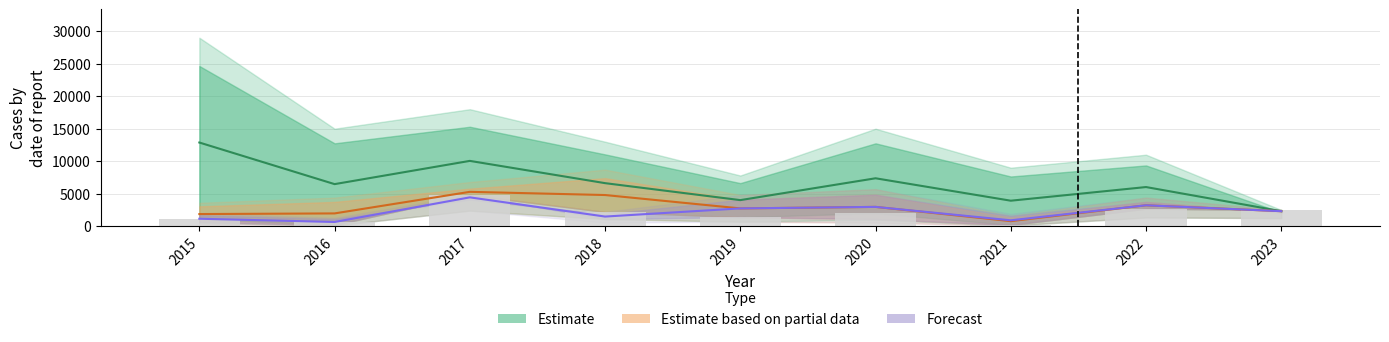

Reading left to right, what are all the values shown in this chart?

1100	660	4800	2200	1400	2000	200	2700	2500